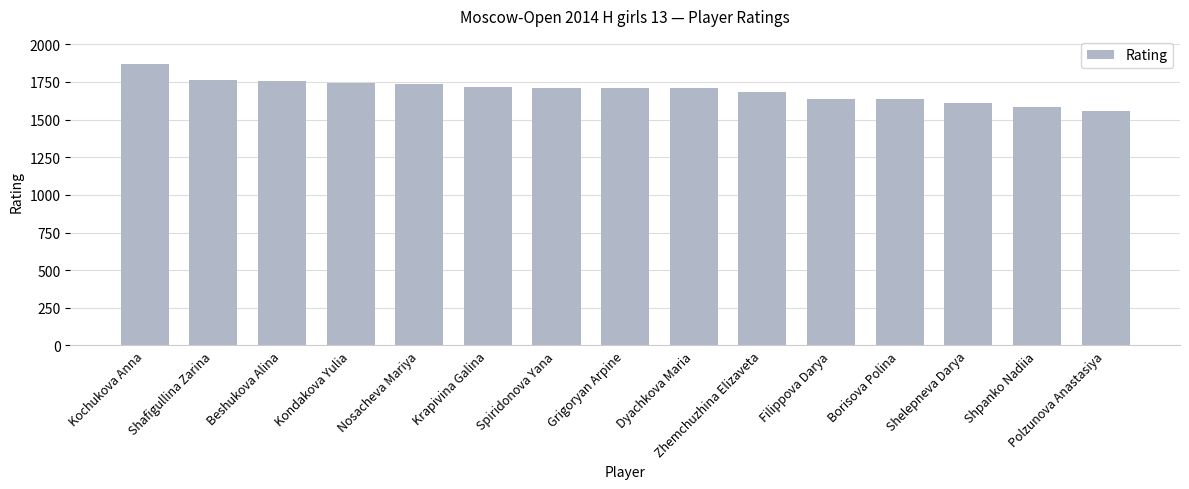

What is the greatest value displayed?

1869